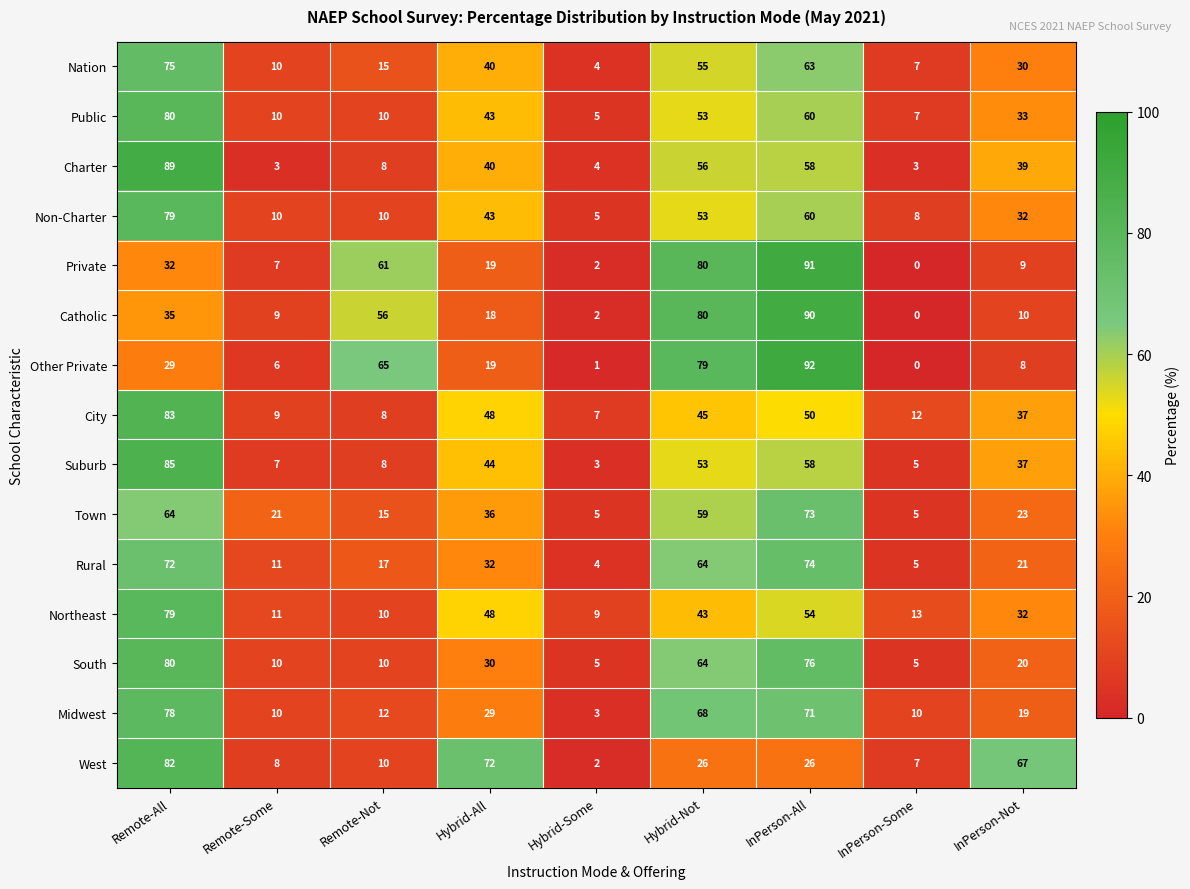

How many positive values does the Other Private series have?

8